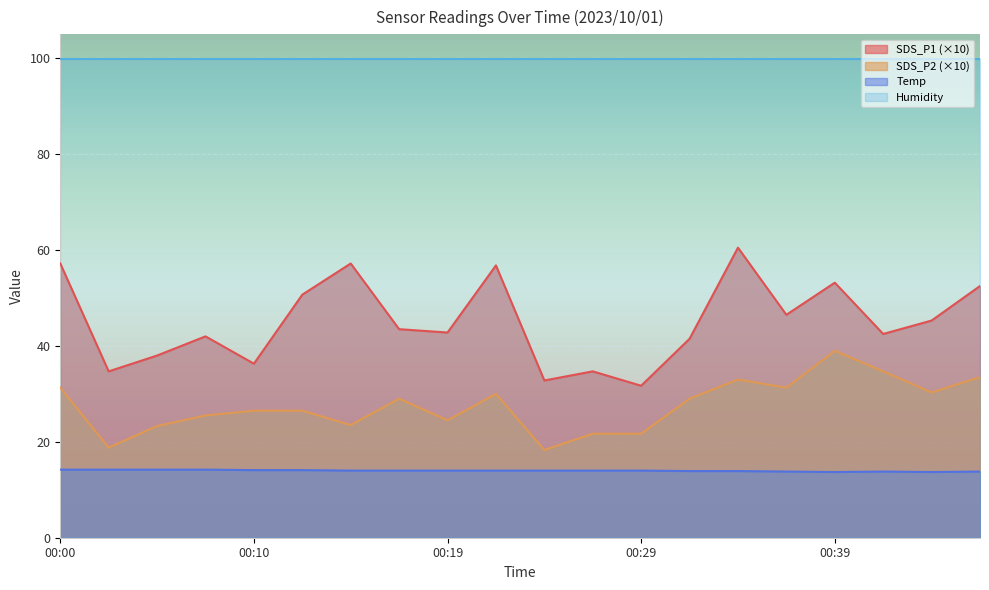

Which series has the largest total across all categories?

Humidity